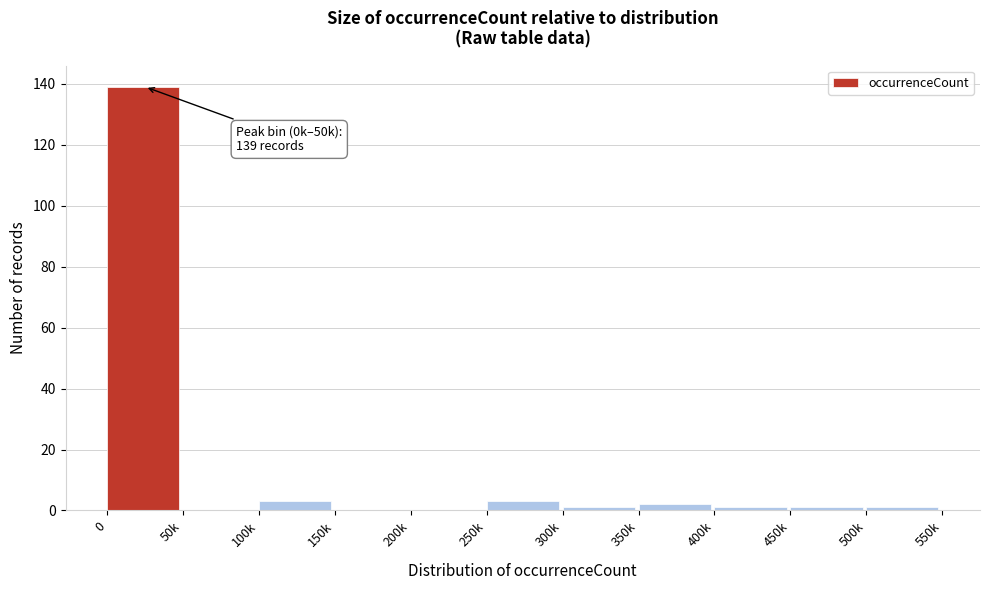

Reading left to right, extract all data points from this chart.

0=139	50k=0	100k=3	150k=0	200k=0	250k=3	300k=1	350k=2	400k=1	450k=1	500k=1